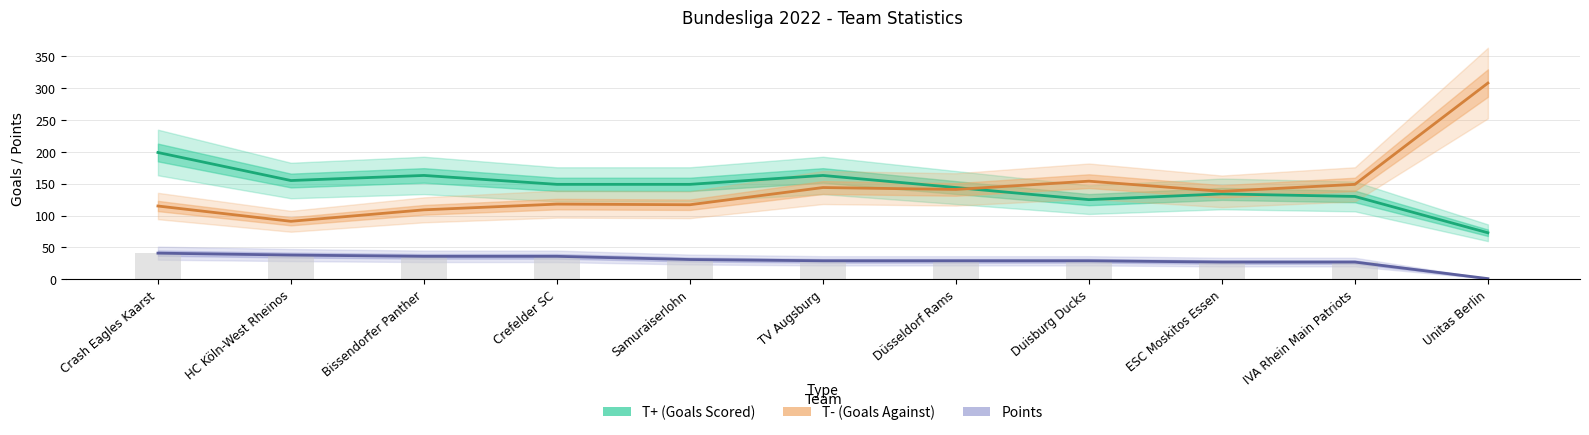

At Bissendorfer Panther, list the series in order from largest to smallest.

T+ (Goals Scored), T- (Goals Against), Points